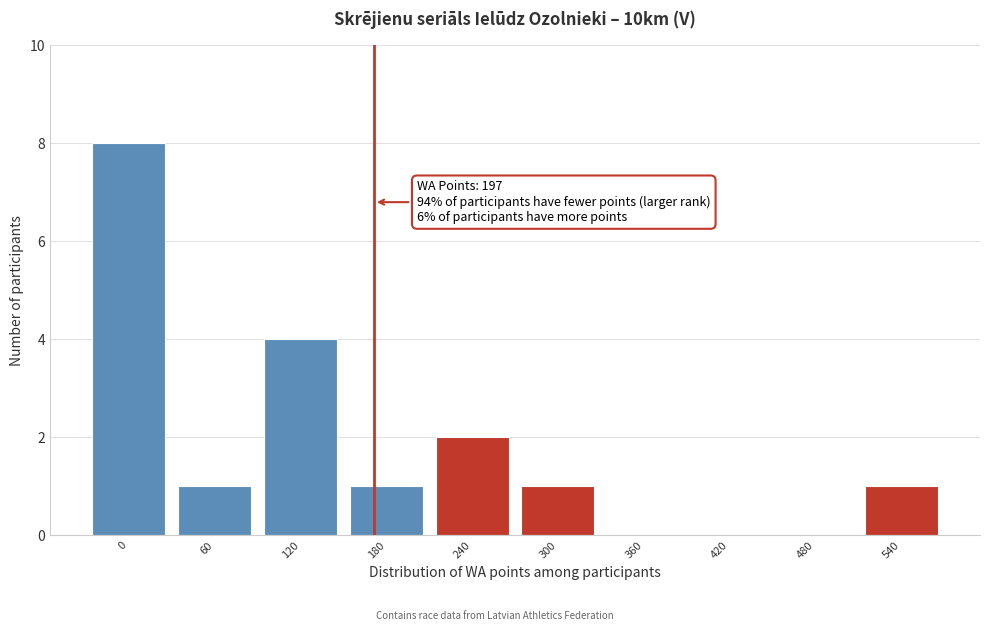

Reading right to left, transcribe all the data shown in this chart.

540=1	480=0	420=0	360=0	300=1	240=2	180=1	120=4	60=1	0=8